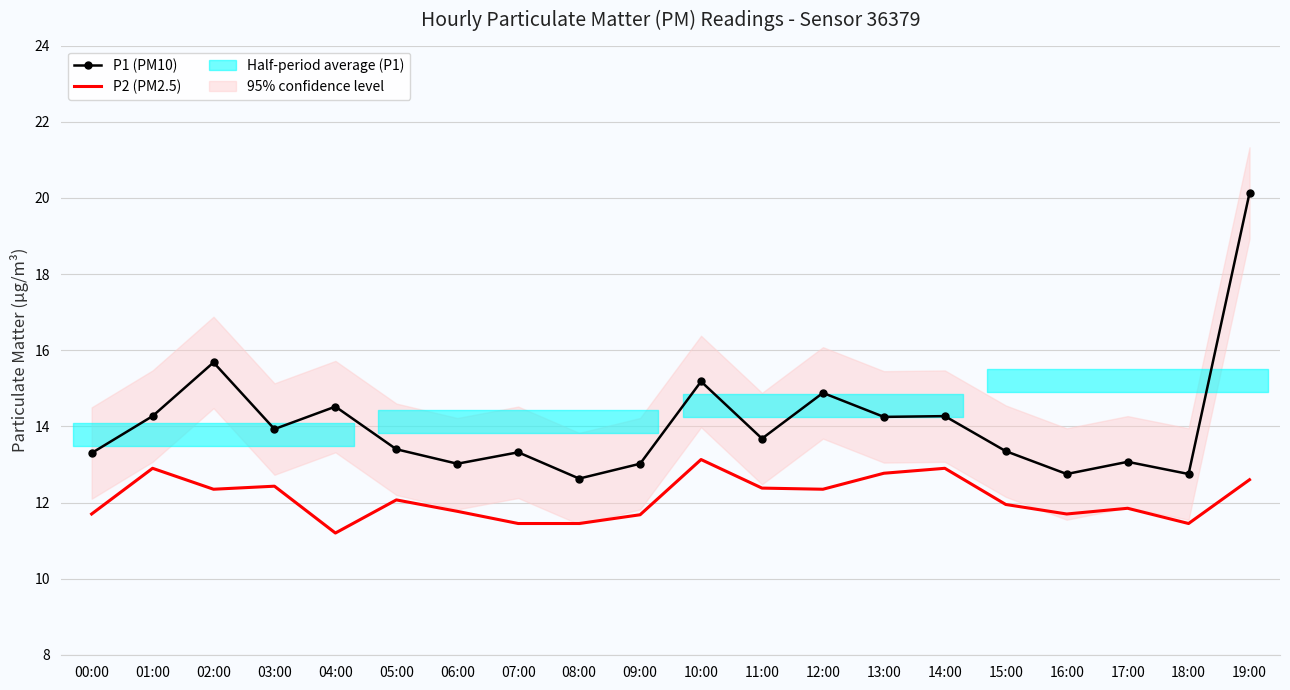

How many values in the P1 (PM10) series exceed 13?

17